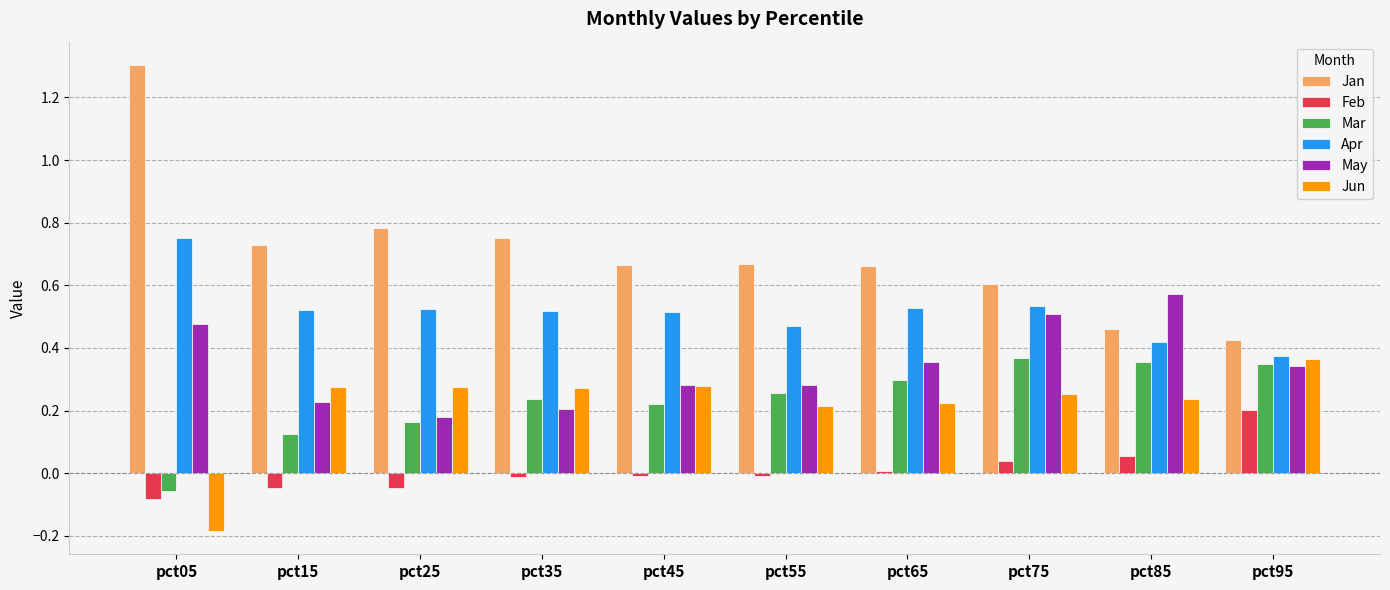

Between pct05 and pct75, which series saw the biggest shift?

Jan